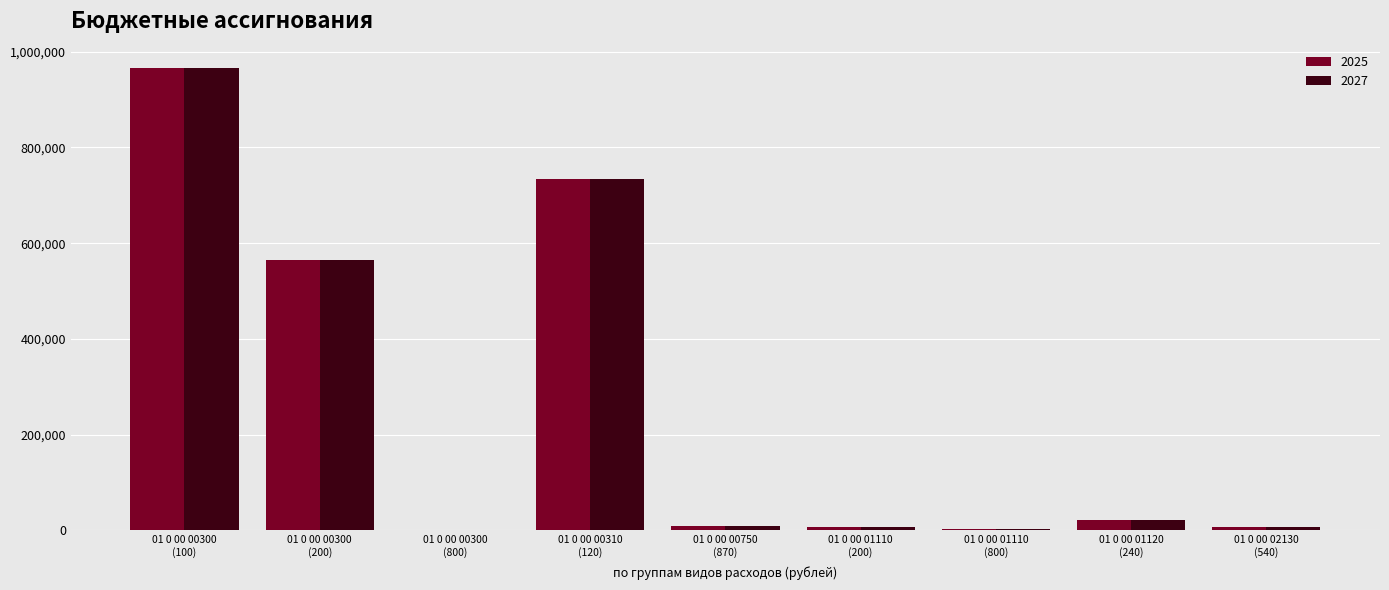

What is the greatest value displayed?

966442